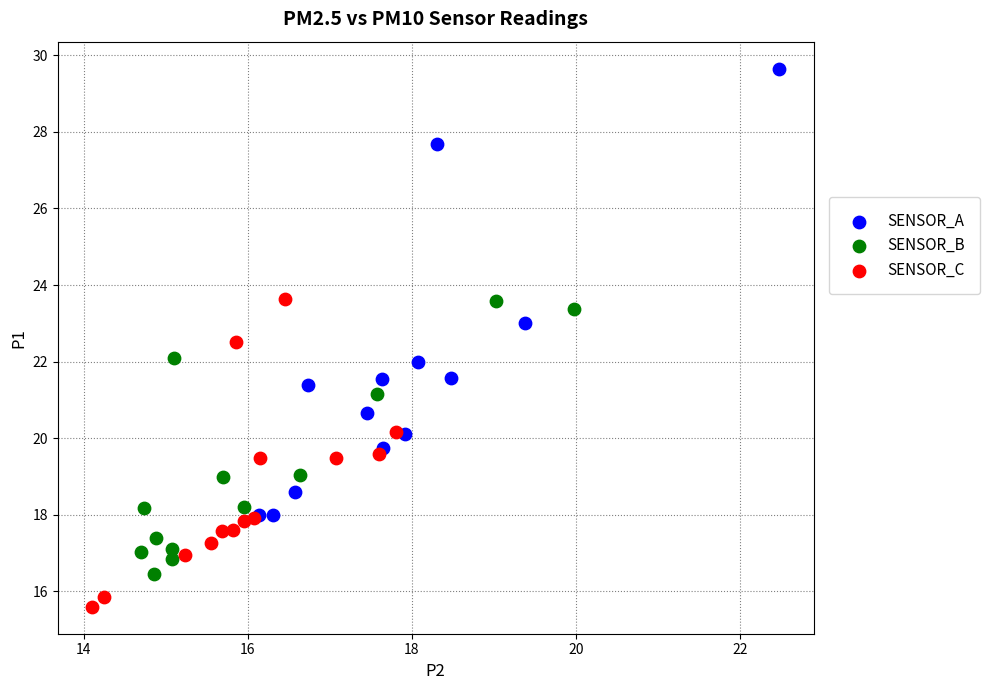

Which series contains the highest Y value?

SENSOR_A